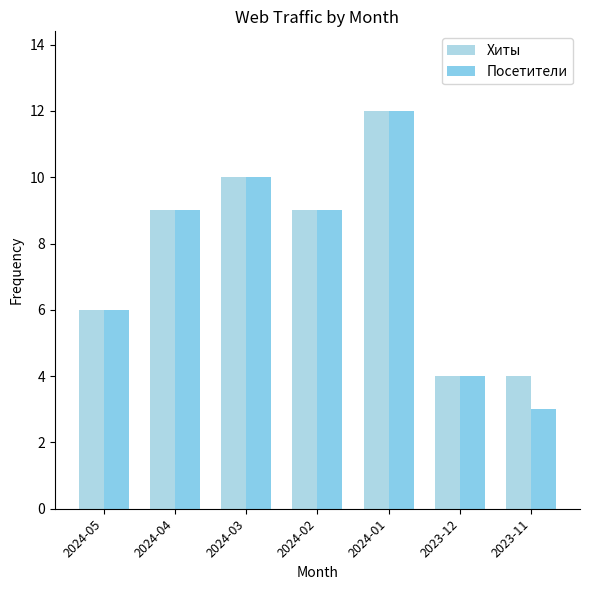

What is the label of the 5th bar from the left?

2024-01